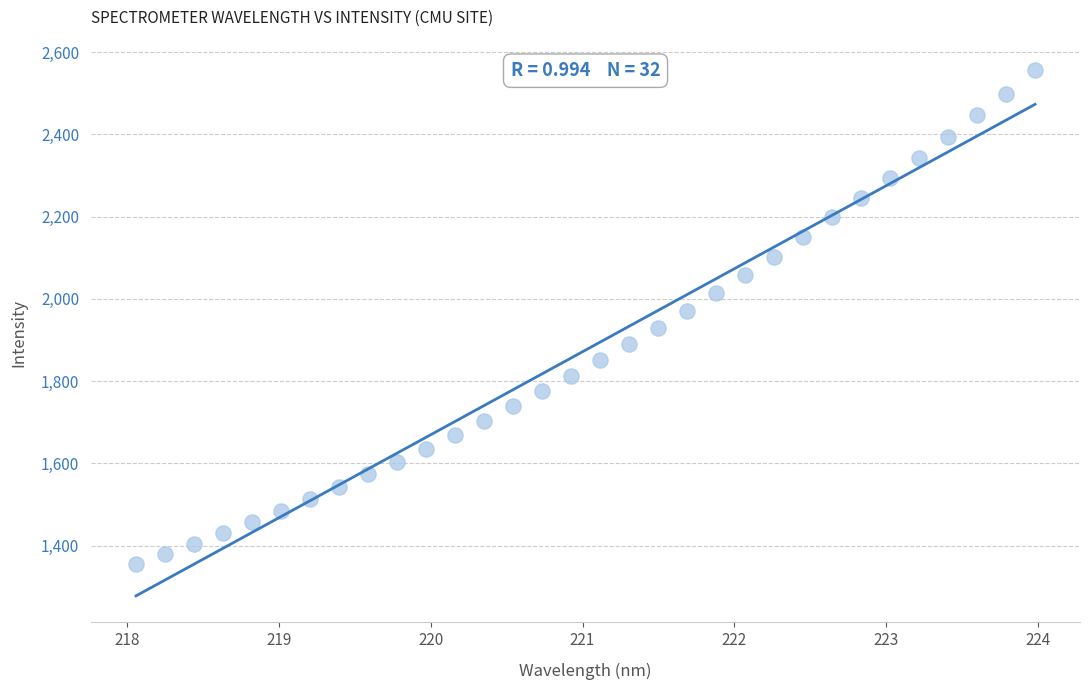

What is the range of X values (max minus min)?

5.9